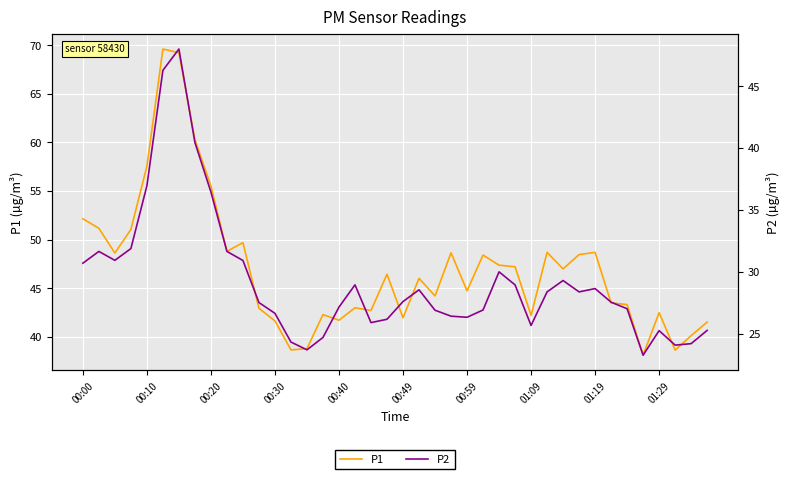

What is the maximum value shown in the chart?

69.6